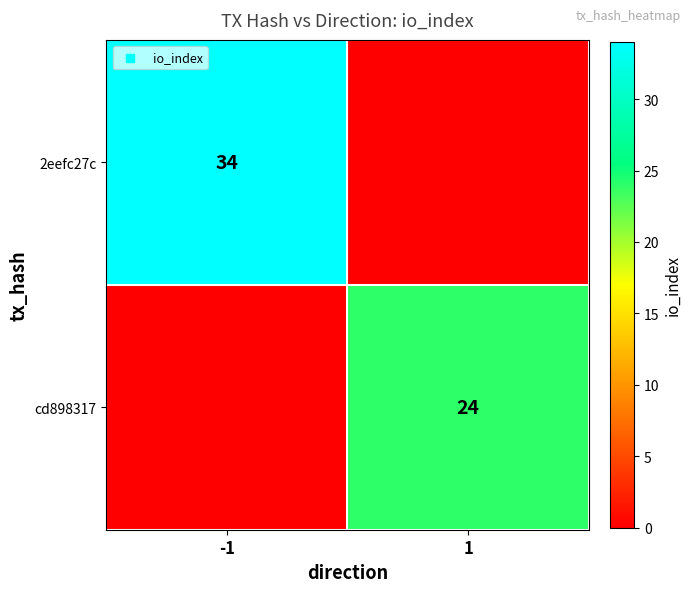

The 2eefc27c series shows 34 at -1. True or false?

True